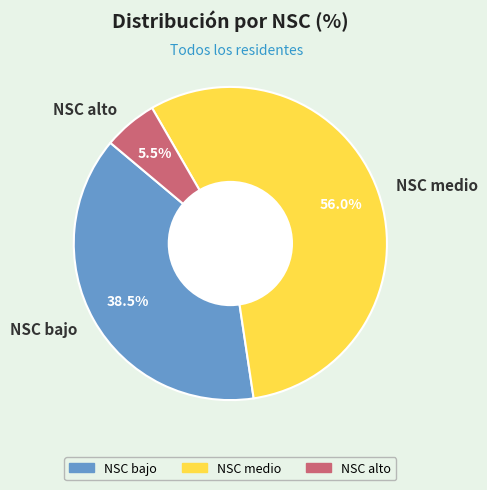

Is it true that NSC bajo is 26% of the pie?

False